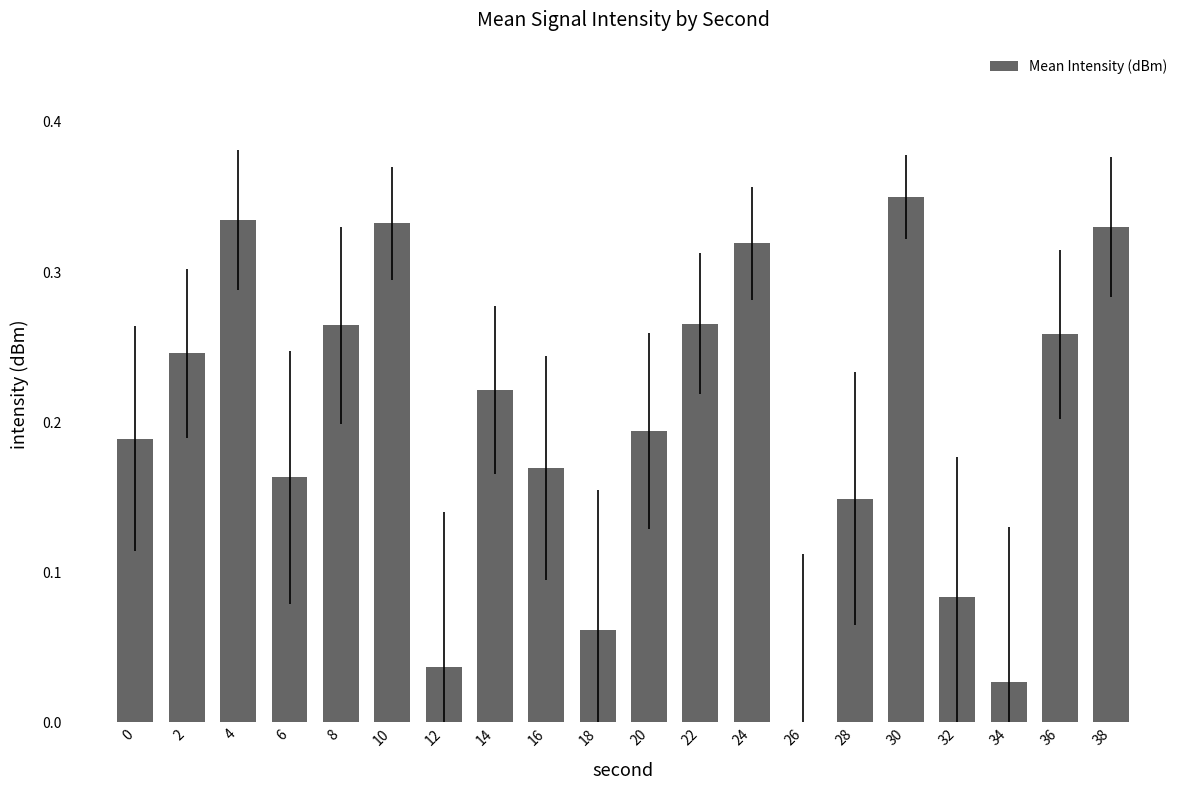

The value at 36 is 0.1. True or false?

False